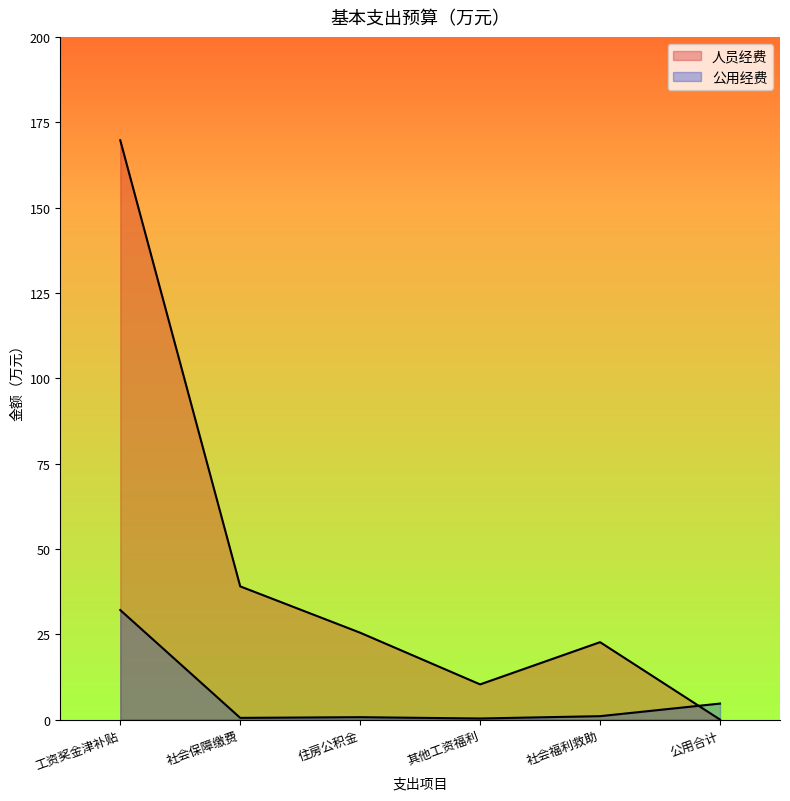

What is the change in value from 社会保障缴费 to 公用合计?

+4.2